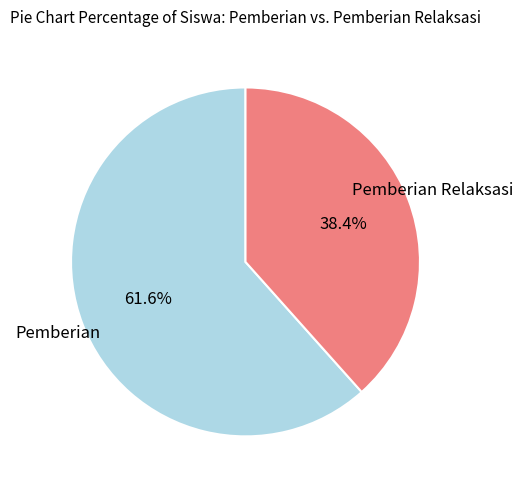

Is there a majority slice in this chart?

Yes